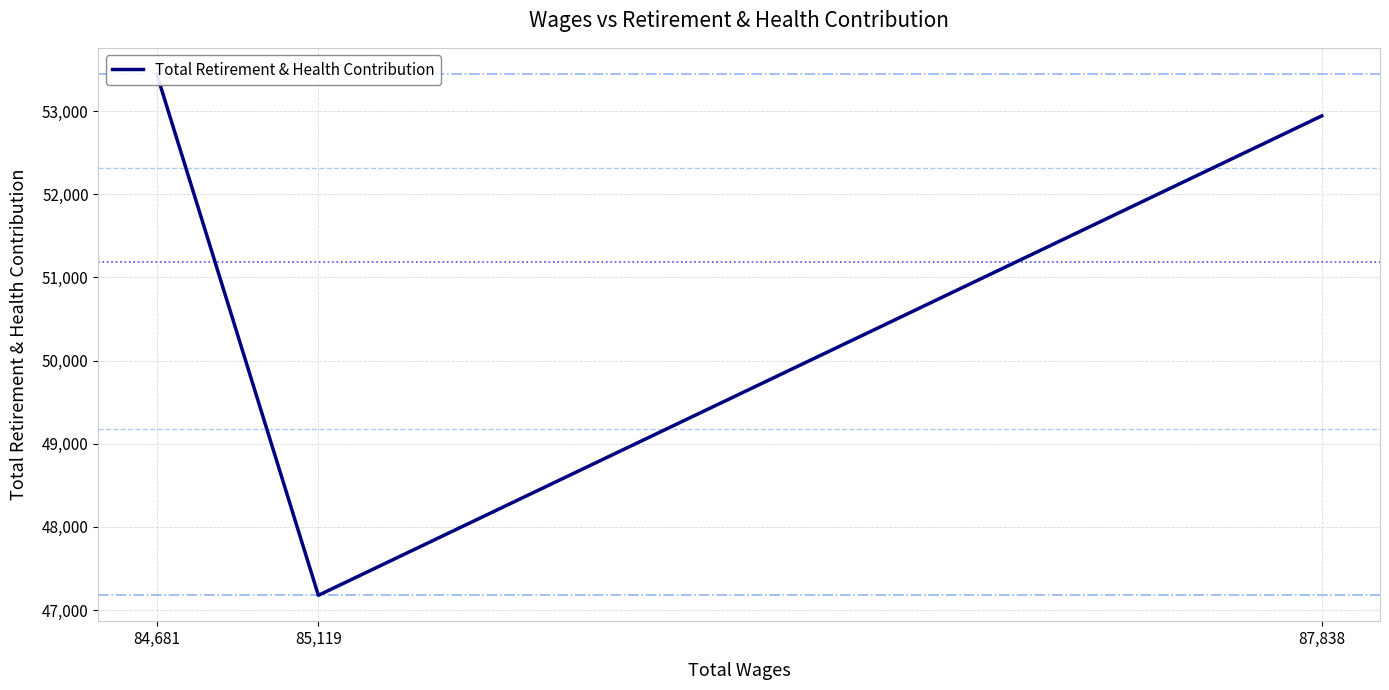

Which category has the lowest value across all series?

85,119